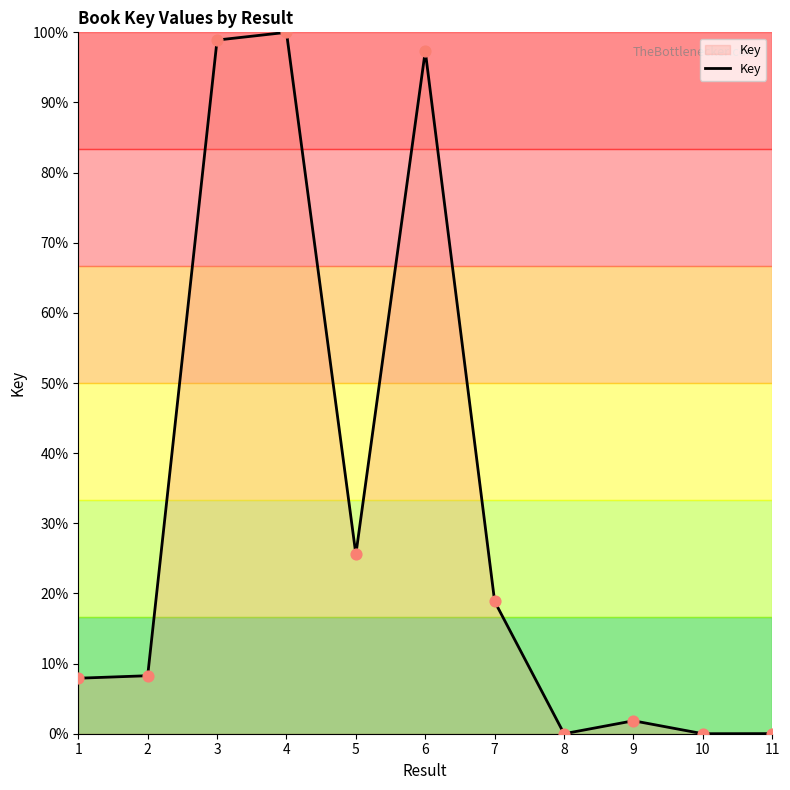

Approximately how many times larger is the value at 2 compared to 9?

4.5